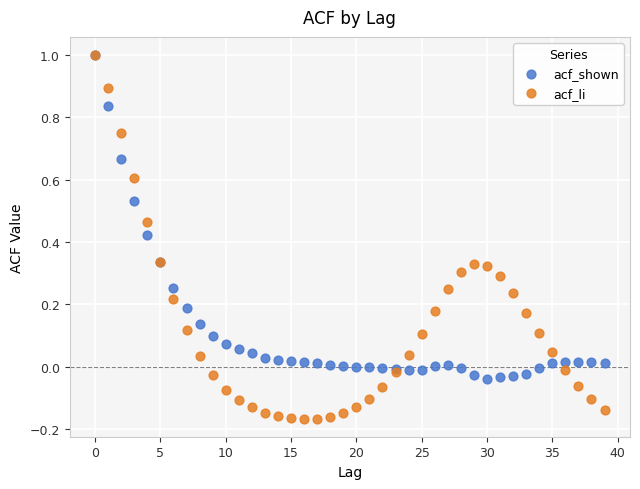

Which series contains the lowest Y value?

acf_li